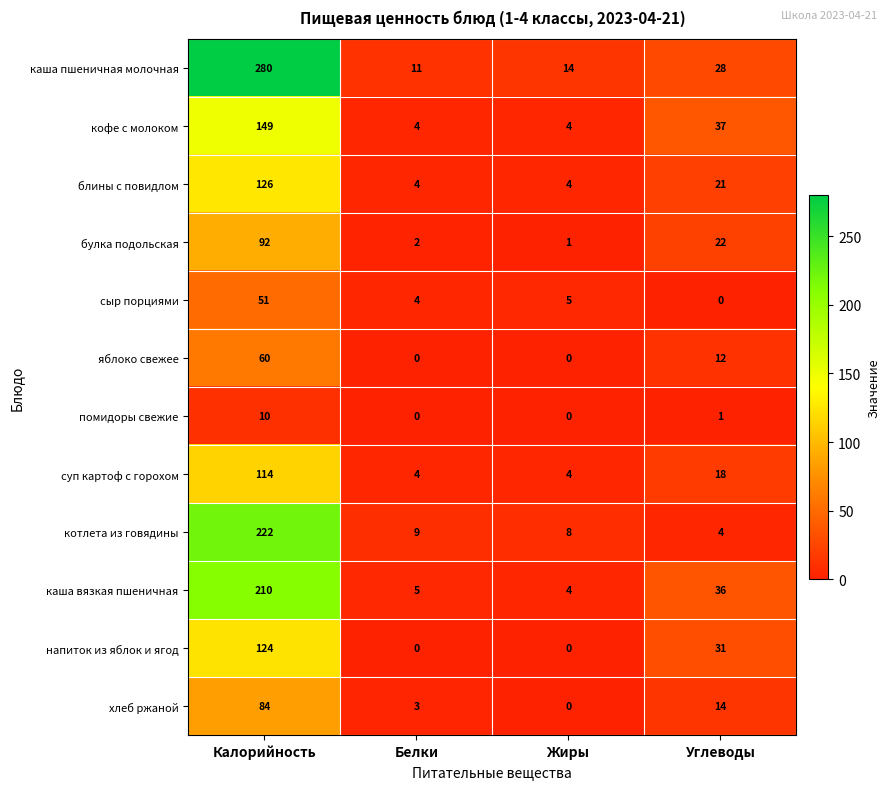

List the series in order of their peak value, highest first.

каша пшеничная молочная, котлета из говядины, каша вязкая пшеничная, кофе с молоком, блины с повидлом, напиток из яблок и ягод, суп картоф с горохом, булка подольская, хлеб ржаной, яблоко свежее, сыр порциями, помидоры свежие